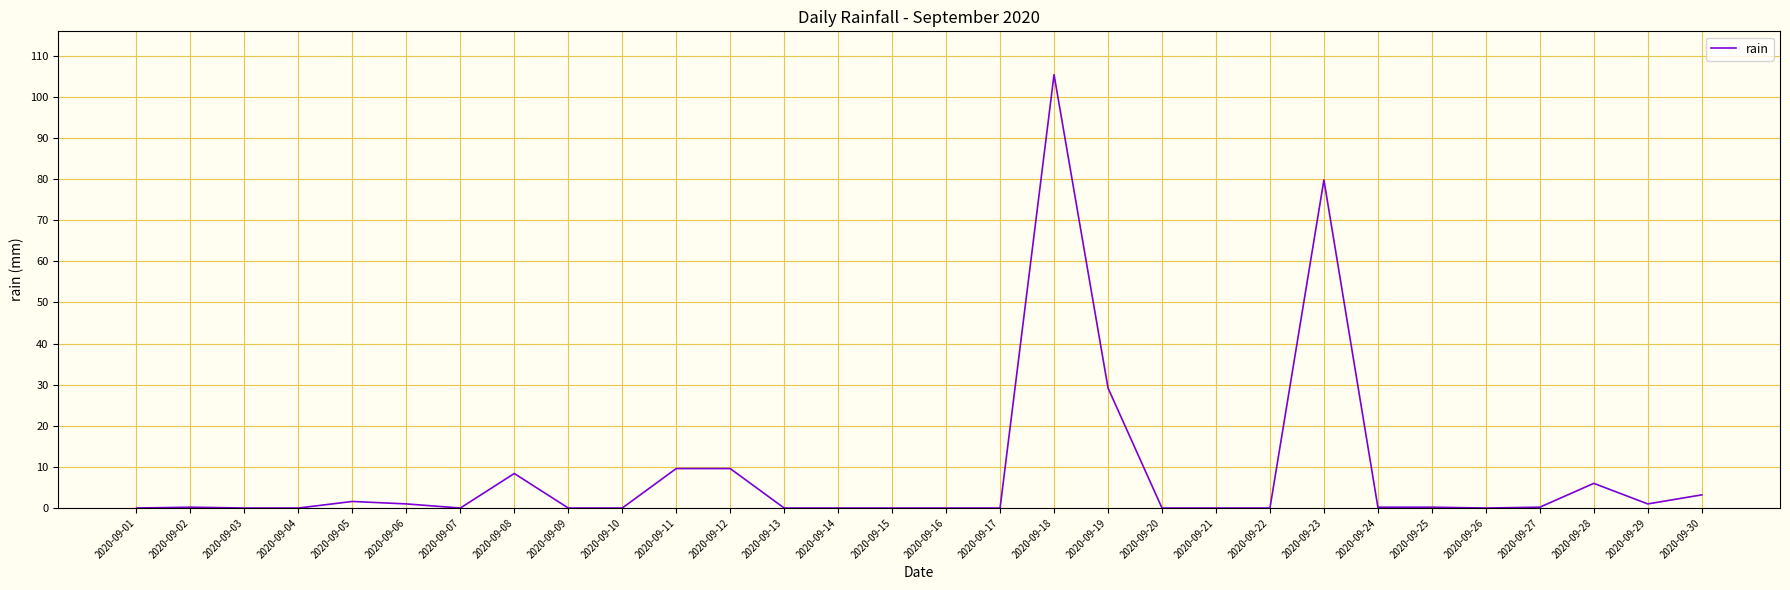

Does the chart have visible grid lines?

Yes